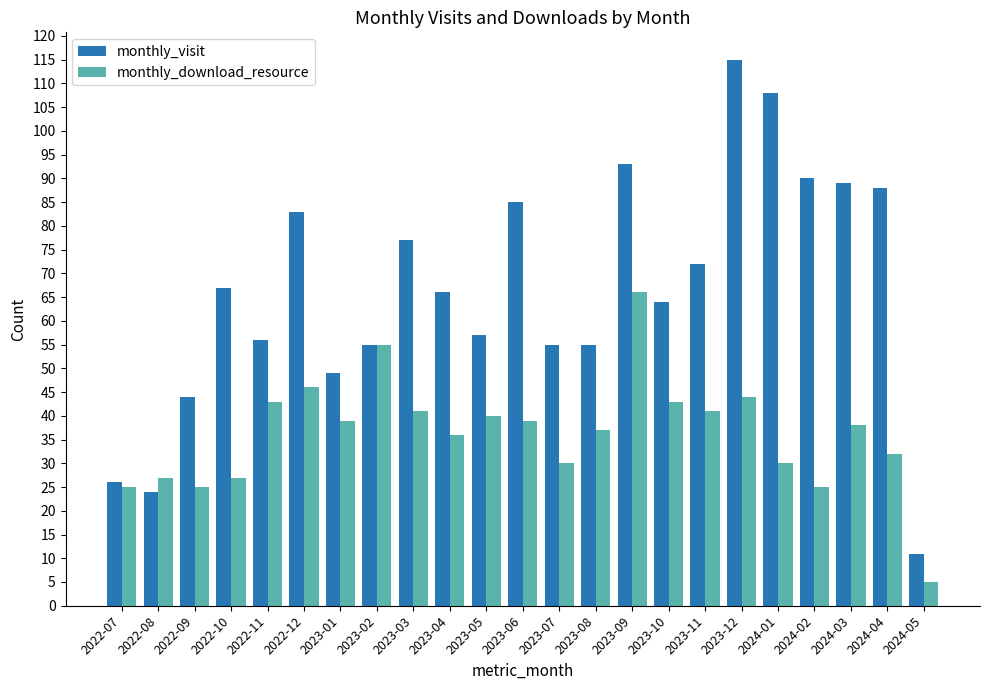

What are all the series names shown in the legend?

monthly_visit, monthly_download_resource